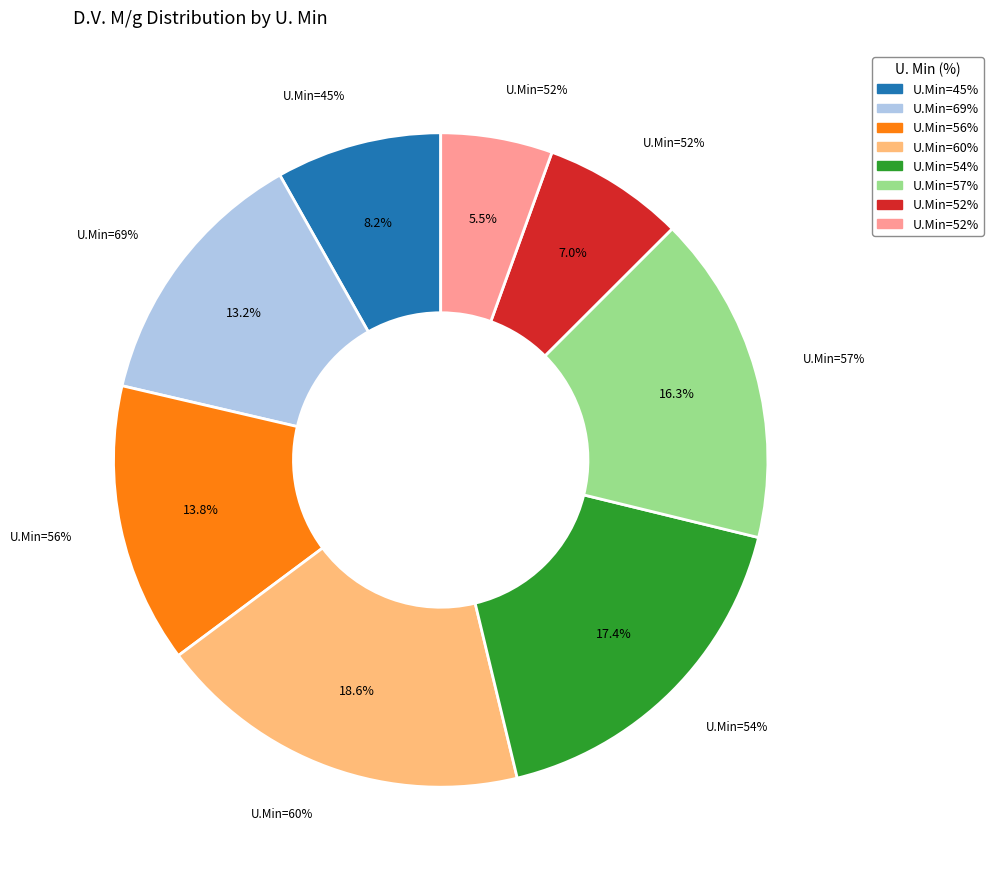

What is the largest slice in the pie chart?

60